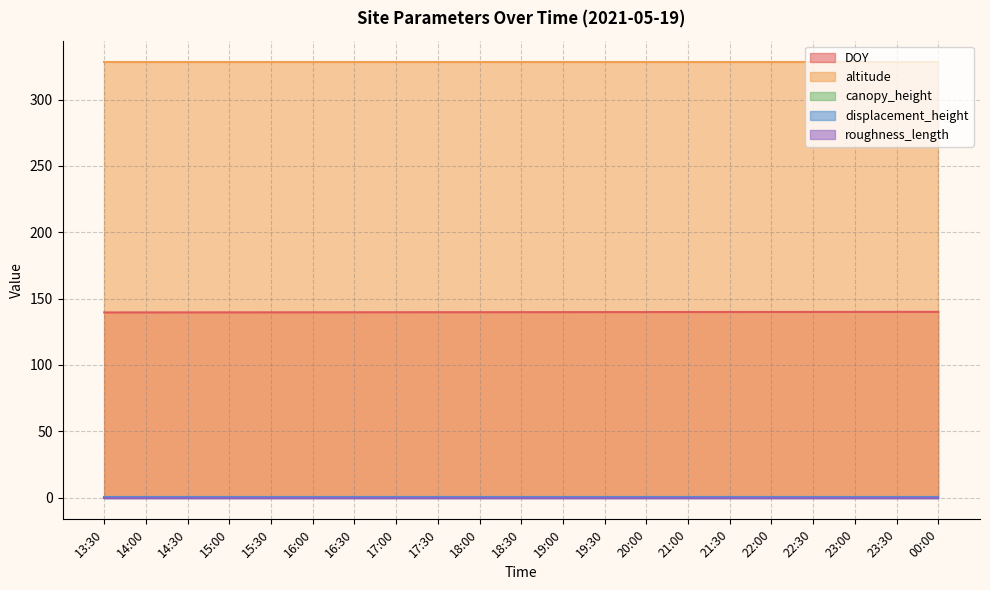

True or false: roughness_length and DOY intersect in this chart.

False